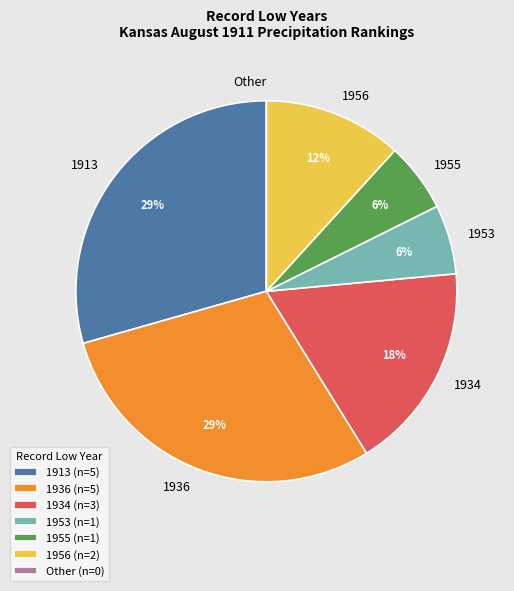

Is it true that 1913 is 12% of the pie?

False